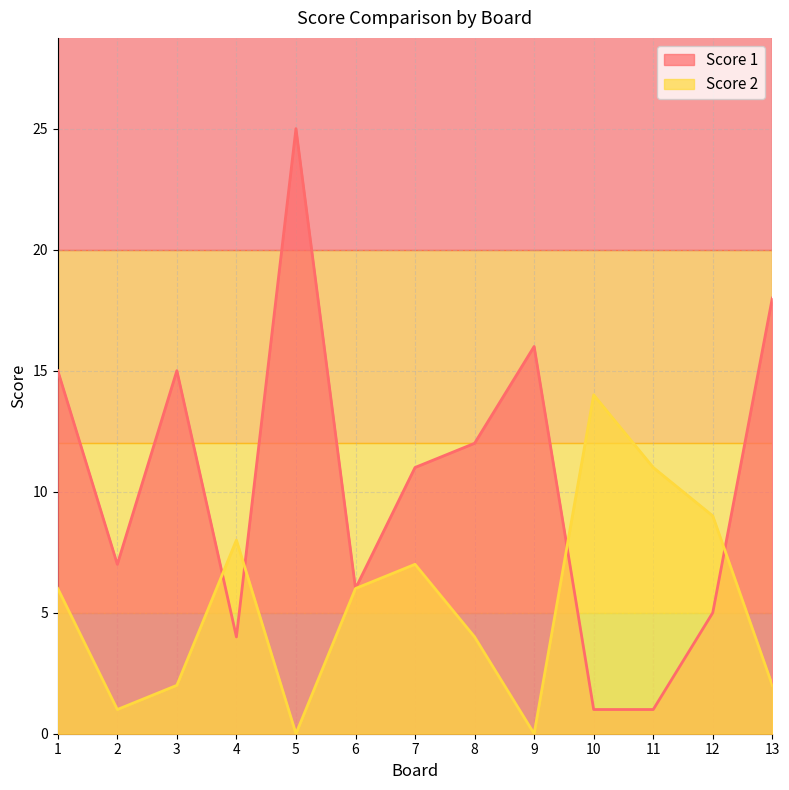

Rank the series by their maximum value, from lowest to highest.

Score 2, Score 1